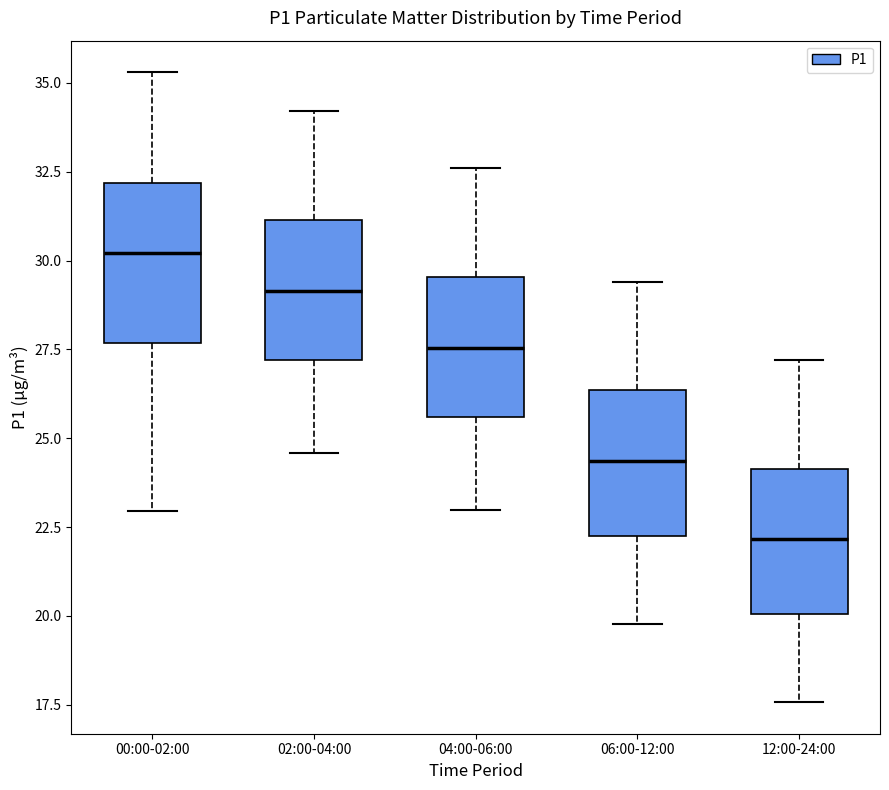

Where does the median line of the box for 04:00-06:00 sit on the y-axis? The values are not printed on the chart, so give them approximately, as read against the axis.

27.5